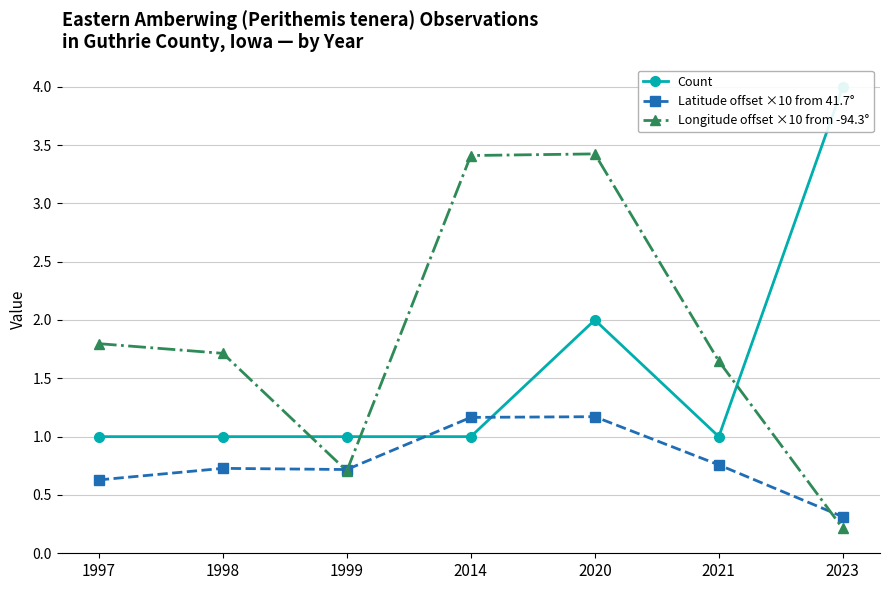

Where do Count and Latitude offset ×10 from 41.7° first cross each other?

1999 and 2014